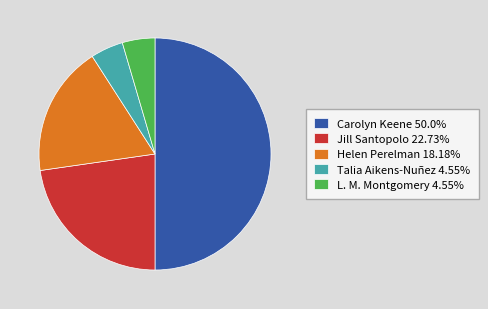

Does Helen Perelman 18.18% account for over 50% of the chart?

No